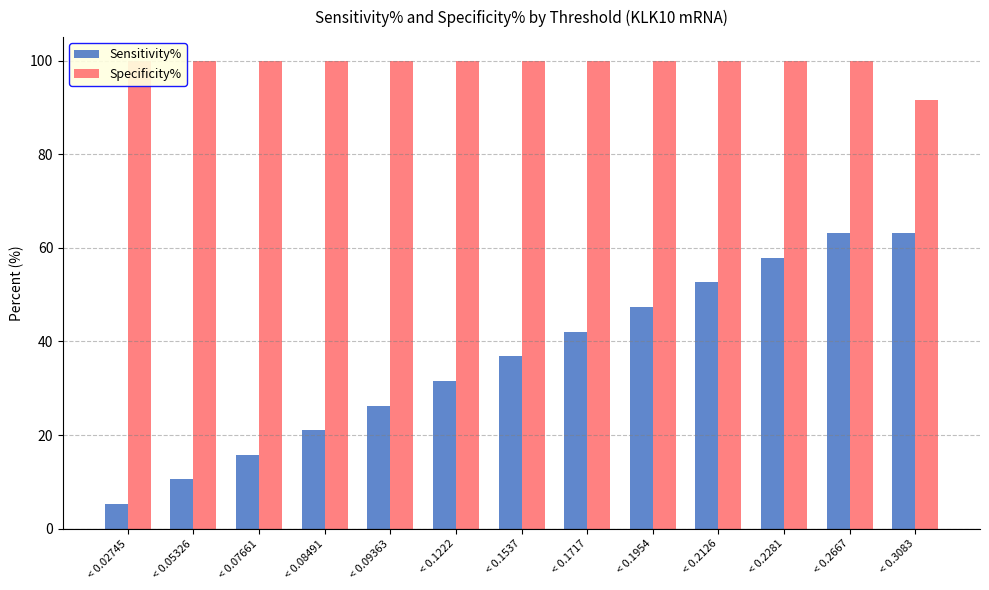

Which series has the largest range (max minus min)?

Sensitivity%